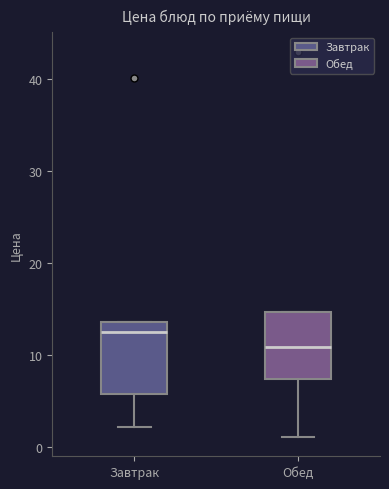

Reading left to right, transcribe this box plot: for each box, give where its median line is, the range the box spans, and where its two whiskers end, as read against the y-axis. The values are not printed on the chart, so give them approximately, as read against the axis.

Завтрак: median 13, box 6 to 14, whiskers 2 to 14
Обед: median 11, box 7 to 15, whiskers 1 to 15